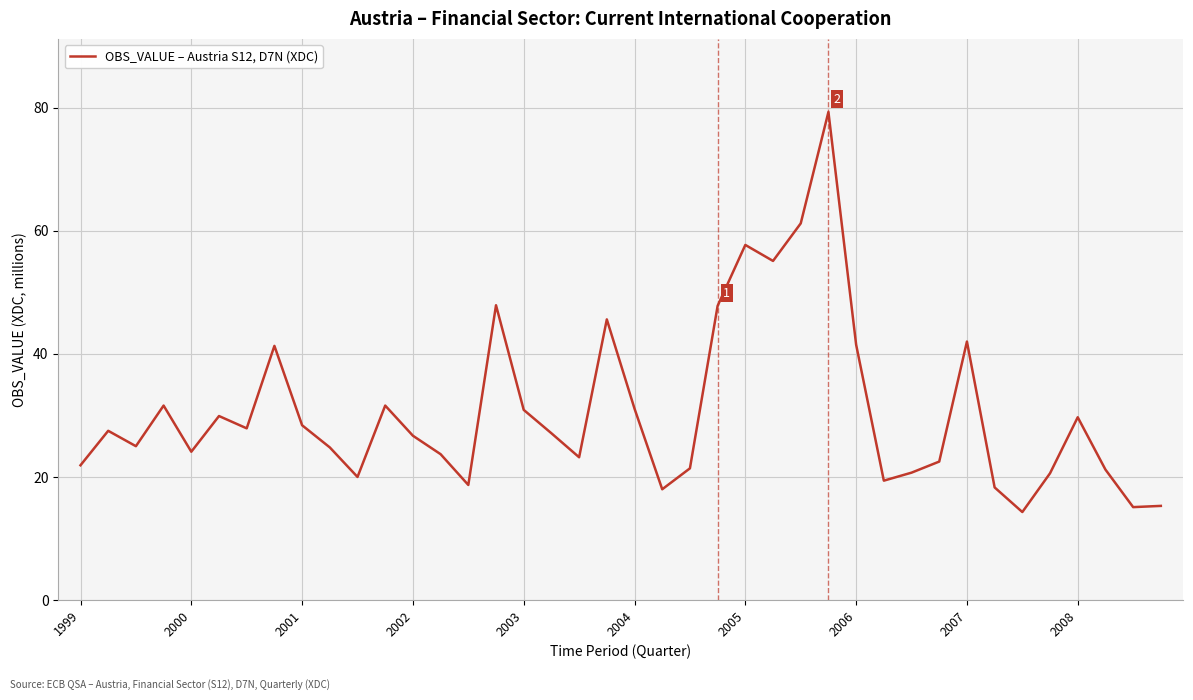

What is the smallest value displayed?

14.3